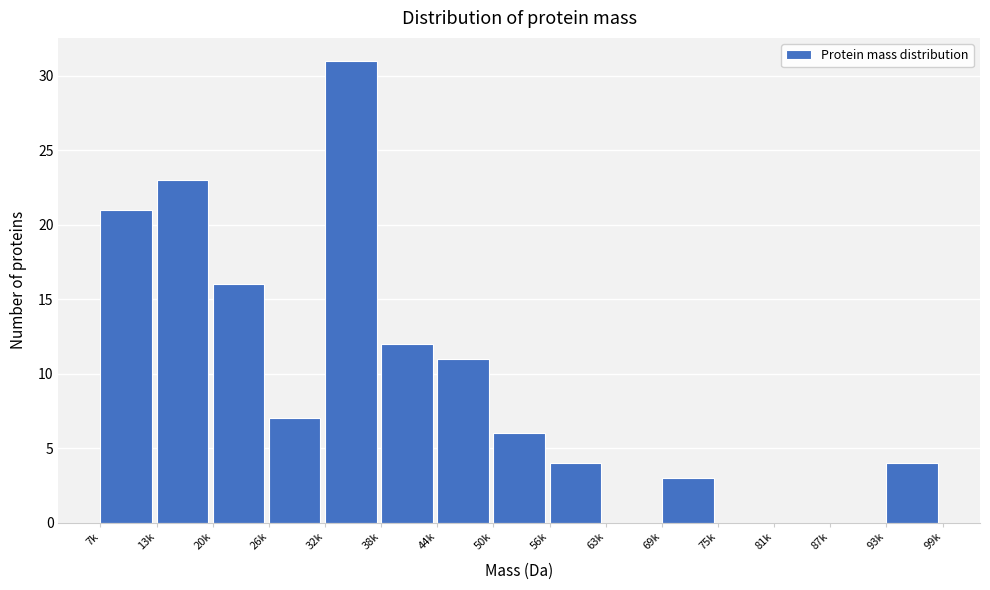

Reading left to right, what are all the values shown in this chart?

7k=21	13k=23	20k=16	26k=7	32k=31	38k=12	44k=11	50k=6	56k=4	63k=0	69k=3	75k=0	81k=0	87k=0	93k=4